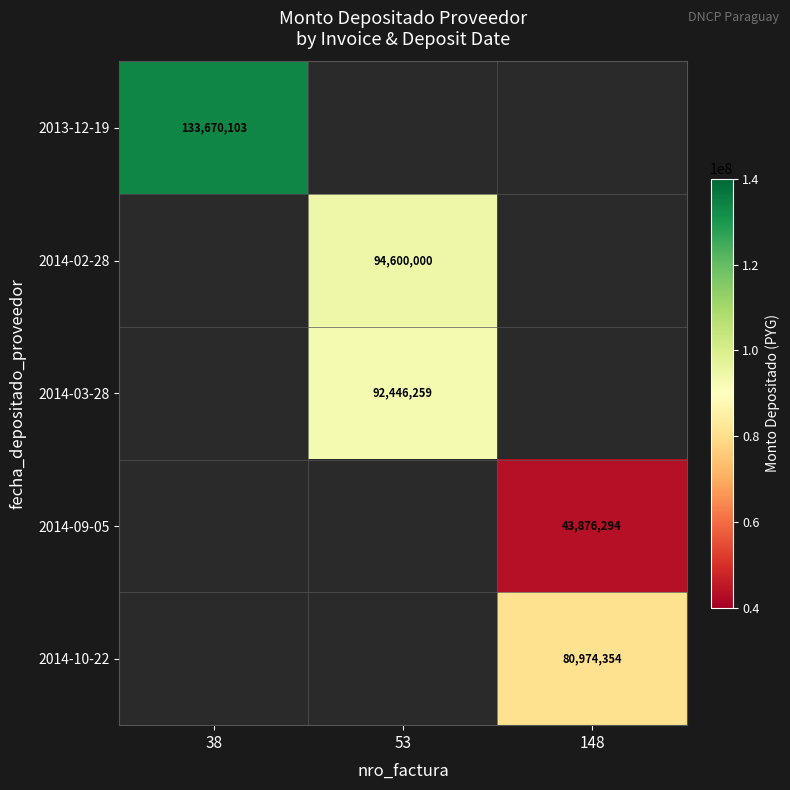

Which has a higher value, 53 or 38?

38